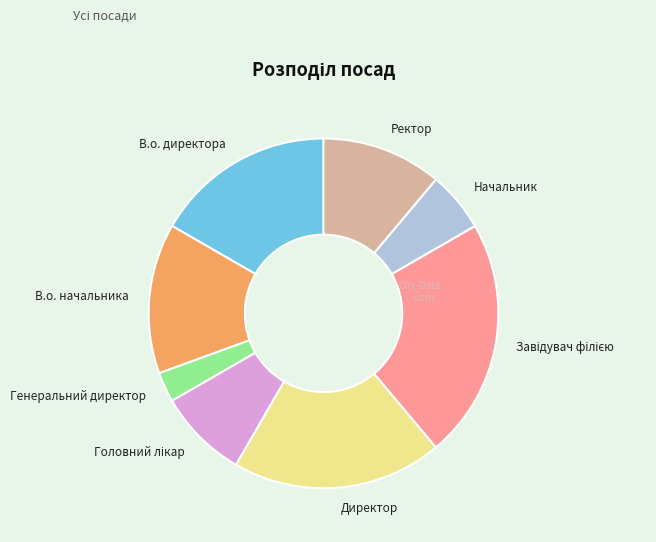

Count the number of slices in the pie.

8